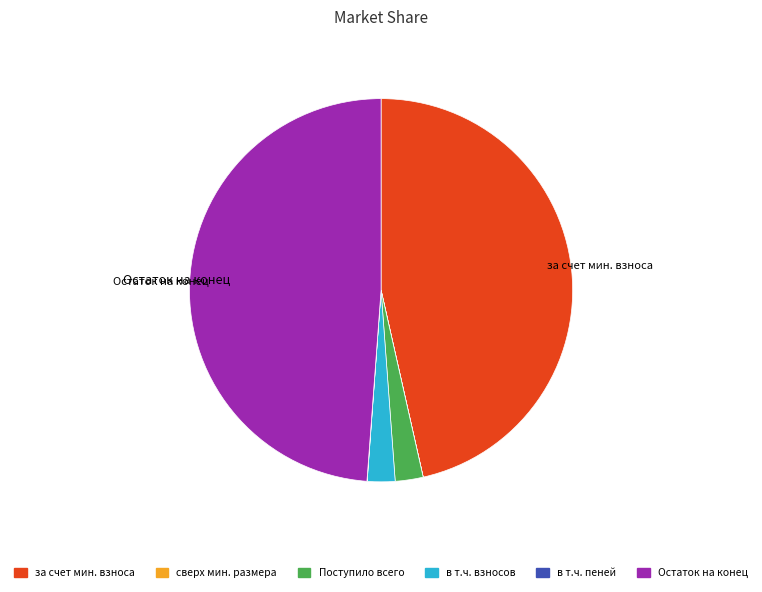

Is there a majority slice in this chart?

No